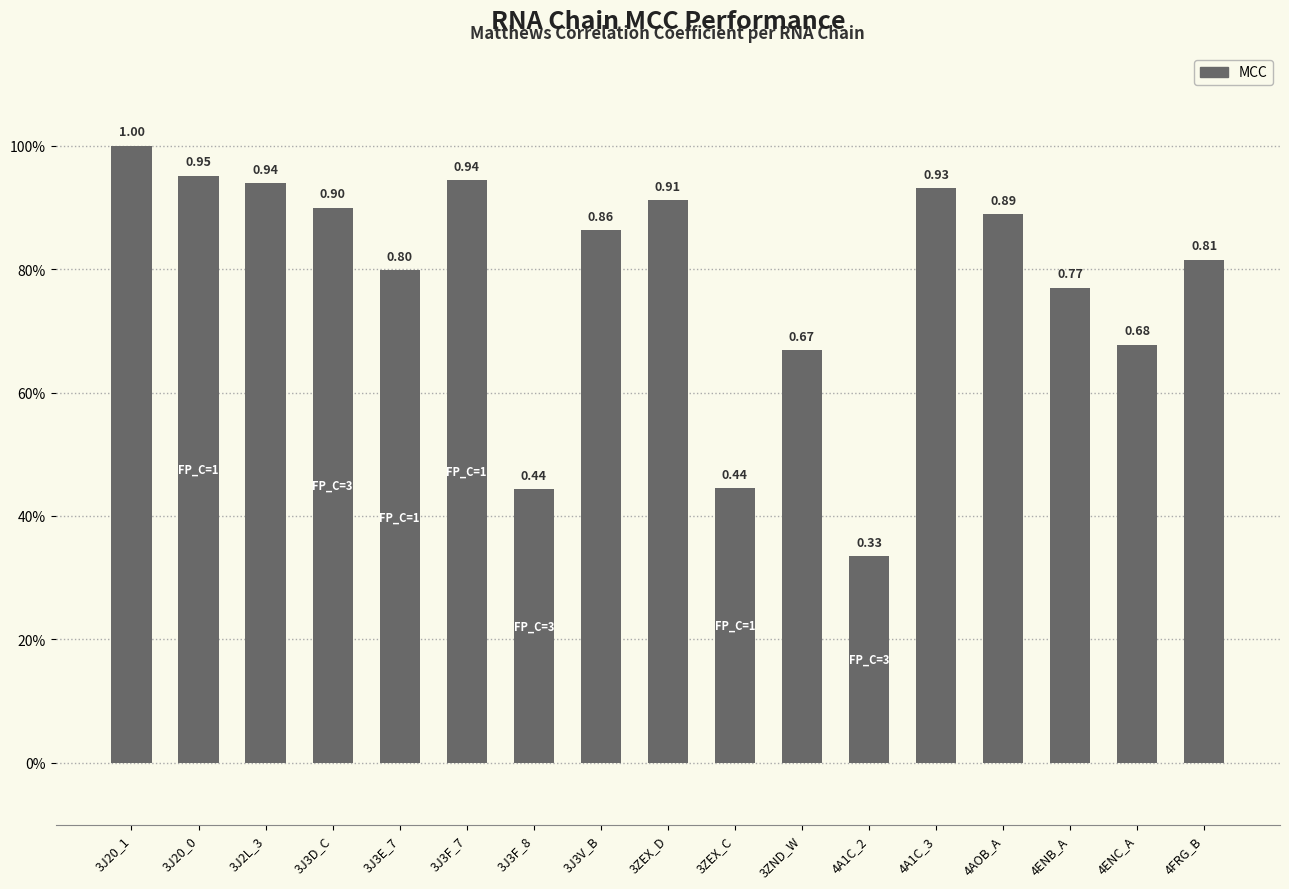

True or false: the data shows 0.7 at 4ENC_A.

True